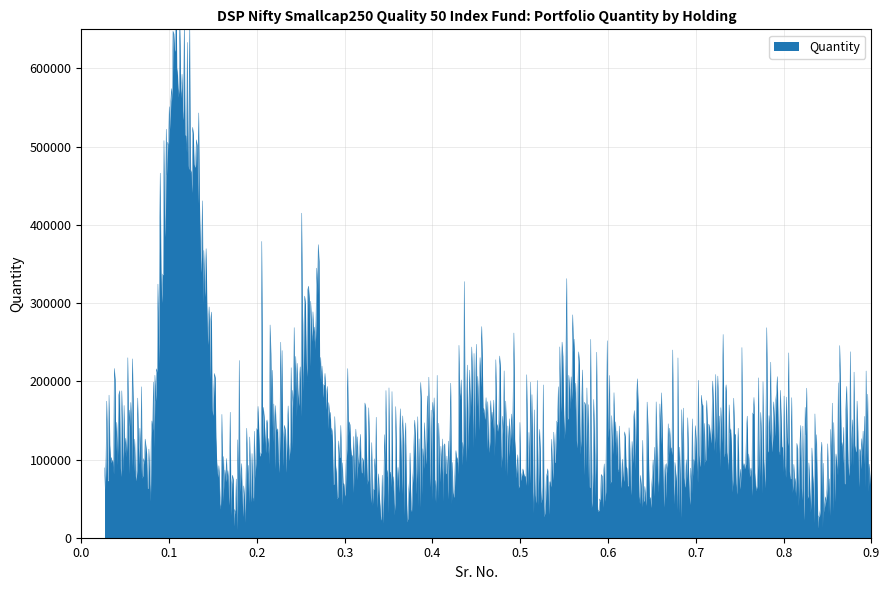

The chart shows a value of 17169 at 19. True or false?

False